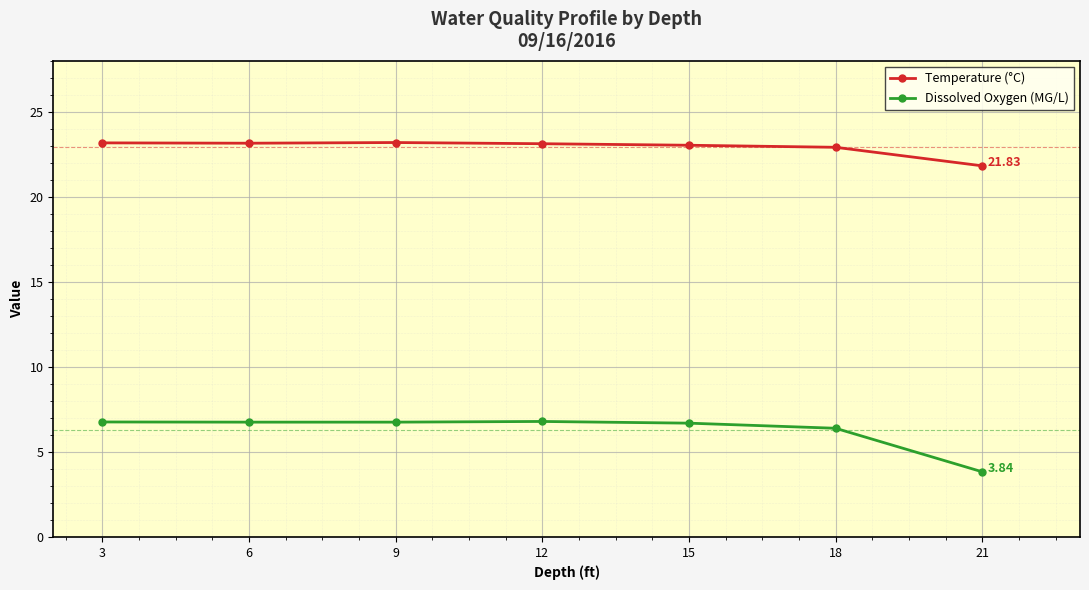

Rank the series by their maximum value, from highest to lowest.

Temperature (°C), Dissolved Oxygen (MG/L)